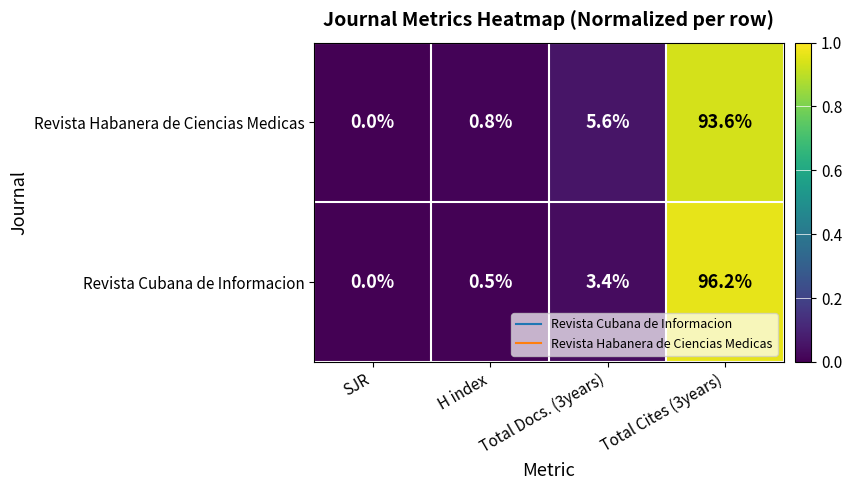

What is the greatest value displayed?

96.2